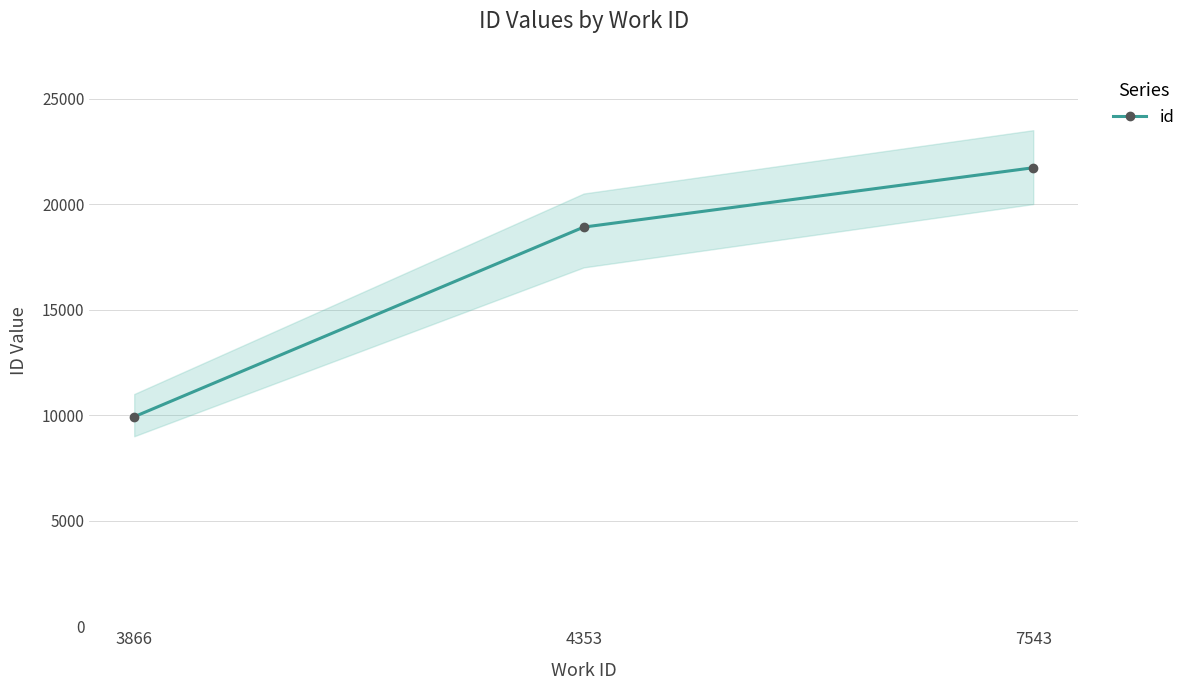

True or false: the data shows 8070 at 4353.

False